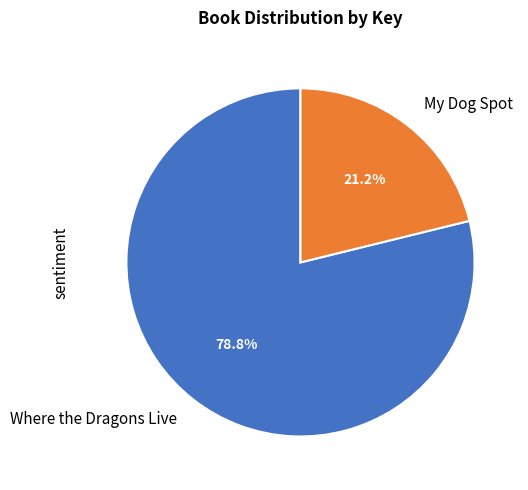

Do Where the Dragons Live and My Dog Spot together represent more than half of the pie?

Yes